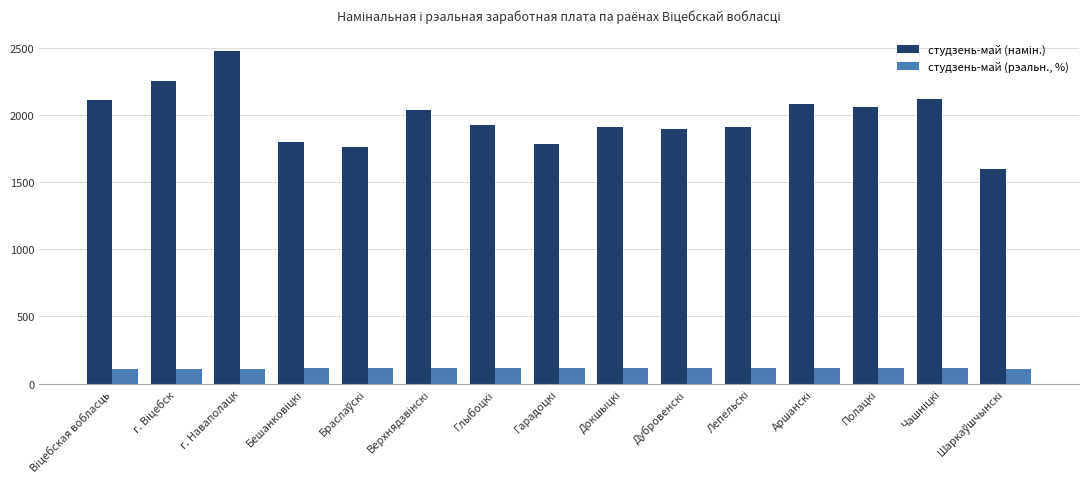

What is the maximum value shown in the chart?

2480.2